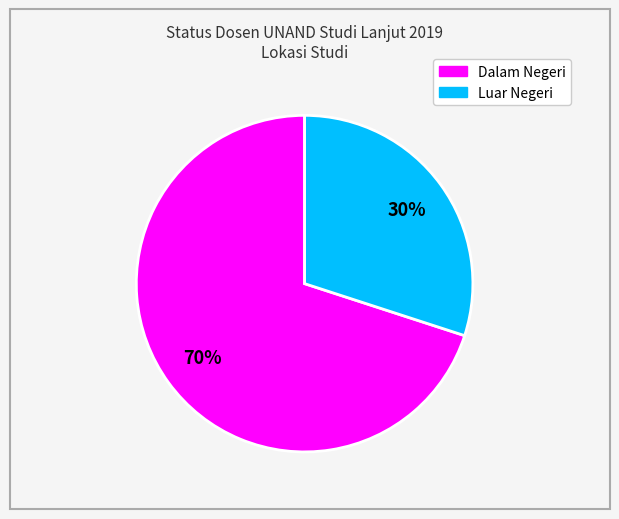

How many segments does this pie chart have?

2